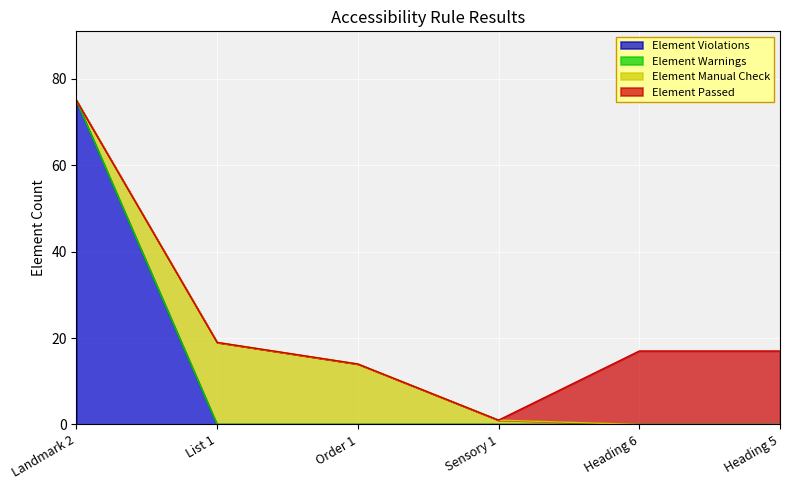

How many positive values does the Element Manual Check series have?

3